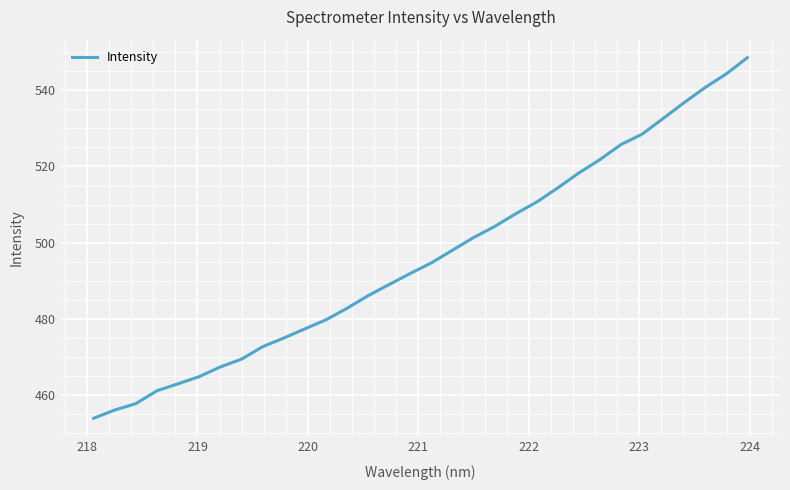

What is the greatest value displayed?

548.6